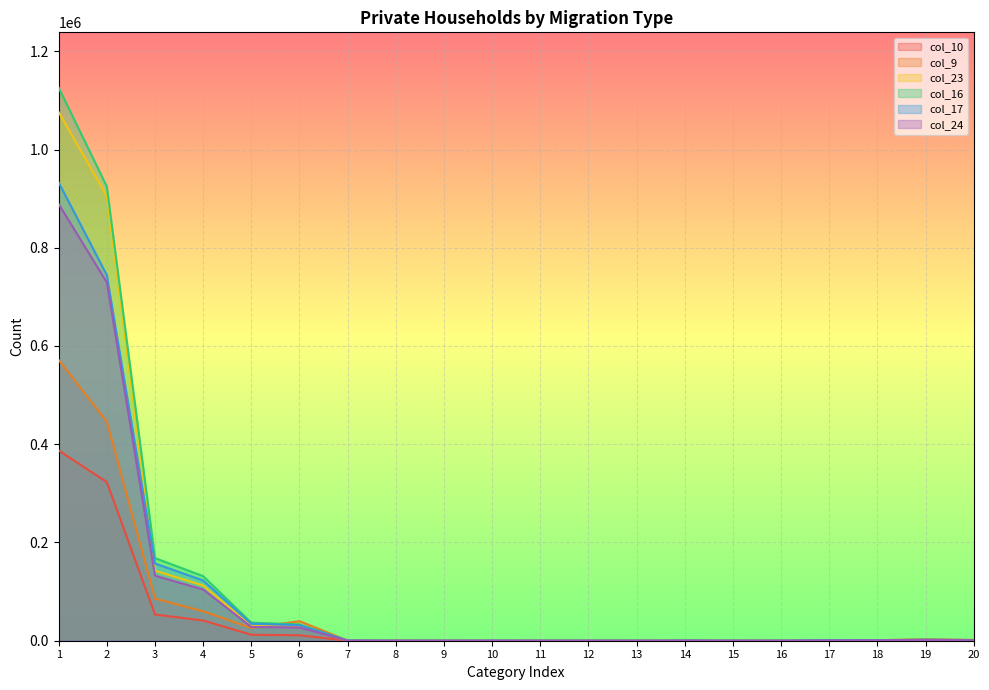

What is the maximum value for col_24?

889007